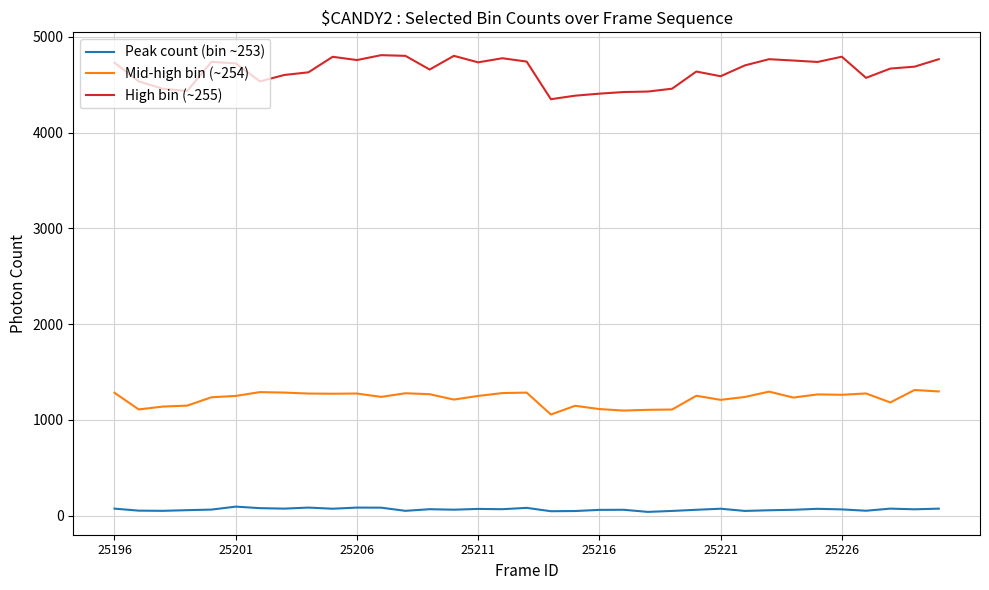

What is the maximum value shown in the chart?

4808